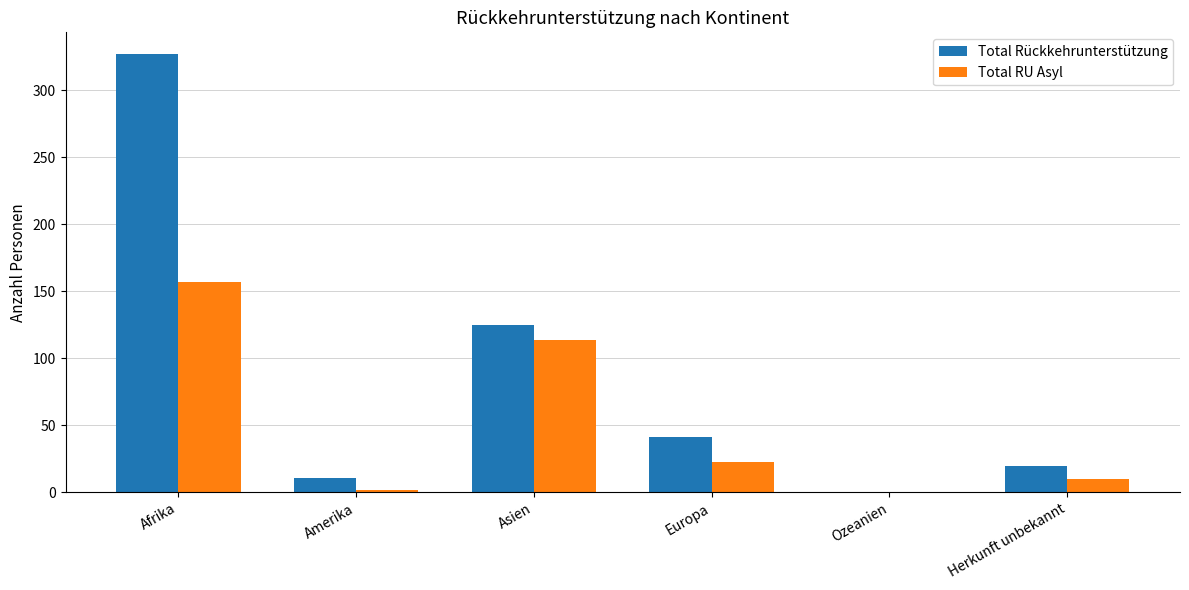

The Total RU Asyl series shows 0 at Ozeanien. True or false?

True